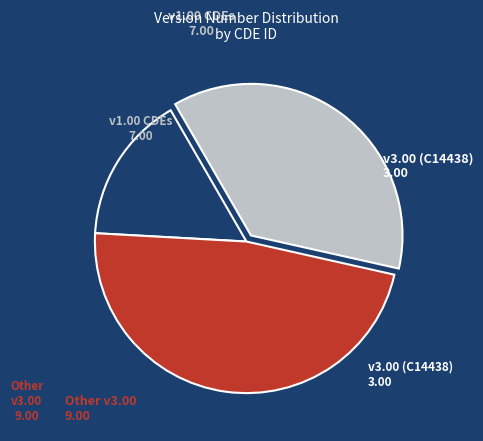

Is there any slice that represents more than half of the pie?

No